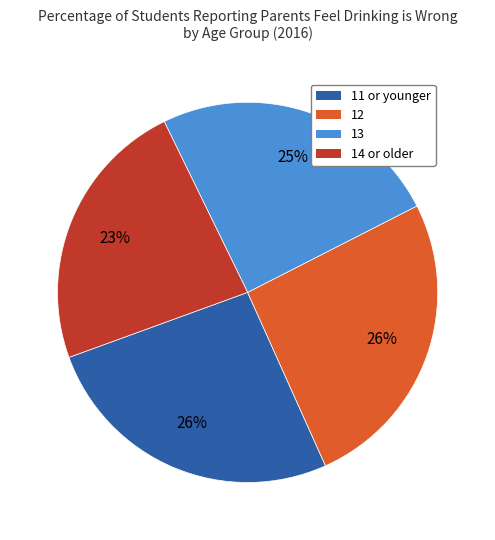

How many slices are in this pie chart?

4